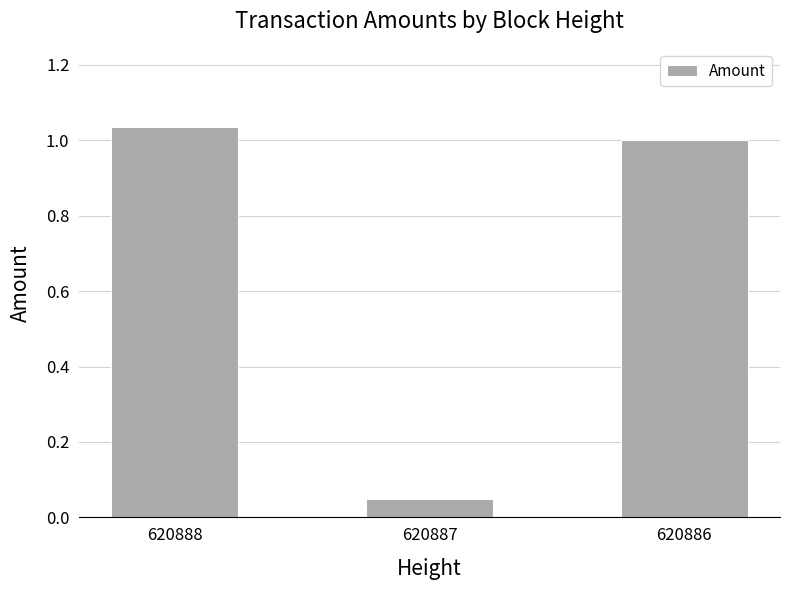

Which category has the lowest value across all series?

620887